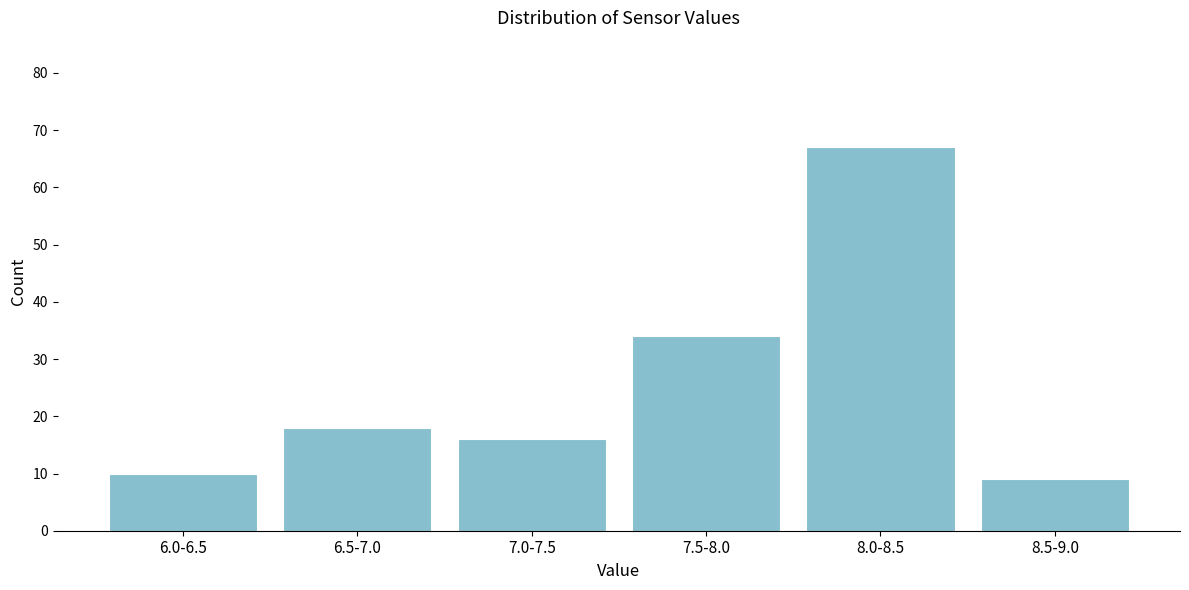

Reading left to right, what are all the values shown in this chart?

10	18	16	34	67	9